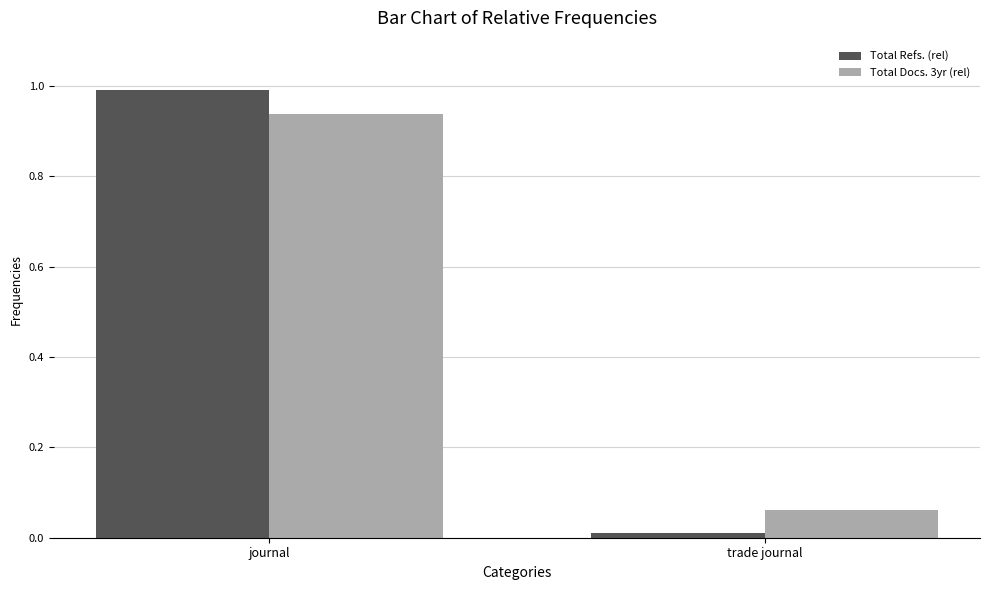

Which series has the largest range (max minus min)?

Total Refs. (rel)